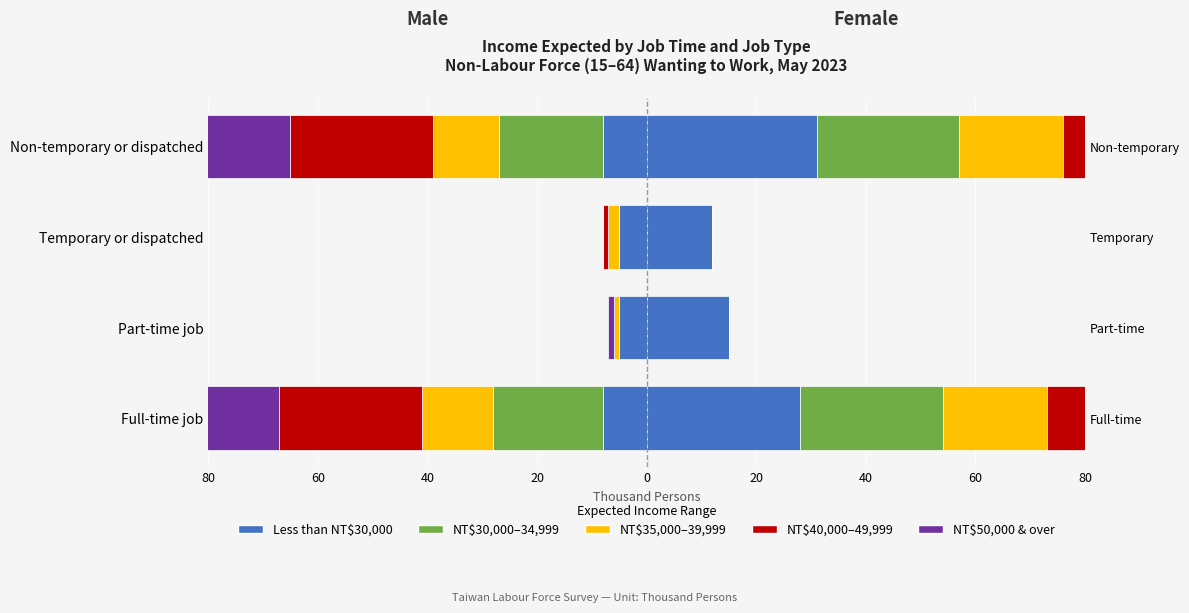

What is the ratio of the value at Temporary or dispatched to the value at Non-temporary or dispatched?

0.4